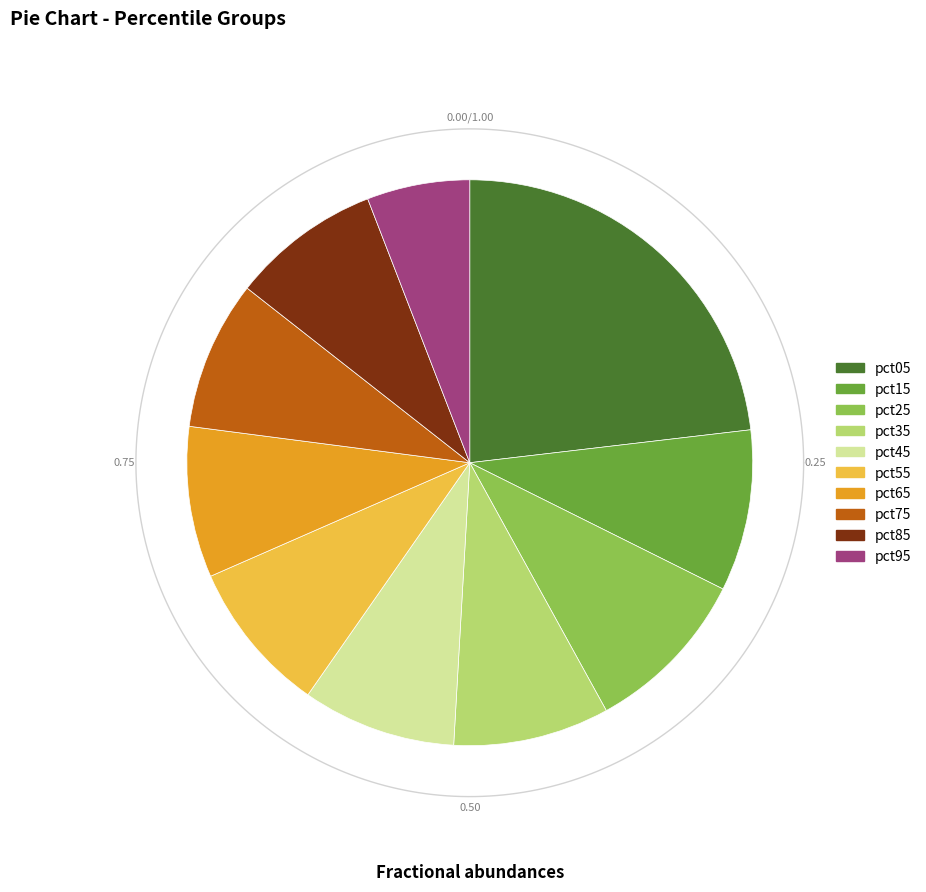

Rank the categories by value from lowest to highest.

pct95, pct75, pct85, pct65, pct55, pct45, pct35, pct15, pct25, pct05